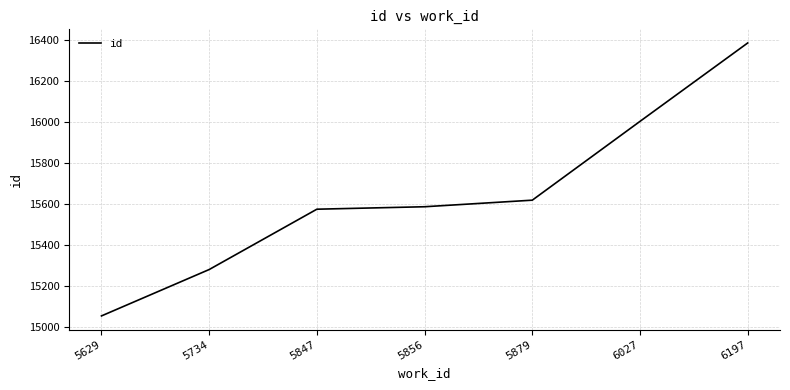

What value does the data have at 6027, to the nearest 10?

16000